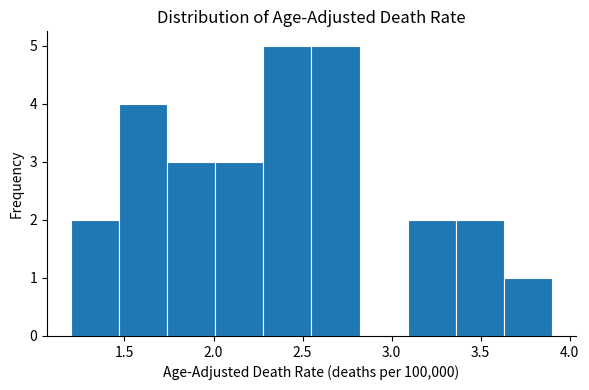

Reading left to right, list every bar in this chart as the range it spans on the x-axis followed by its height. Neither the bar edges nor the heights are printed on the chart, so give them approximately, as read against the axes.

1.20 to 1.47: 2
1.47 to 1.74: 4
1.74 to 2.01: 3
2.01 to 2.28: 3
2.28 to 2.55: 5
2.55 to 2.82: 5
2.82 to 3.09: 0
3.09 to 3.36: 2
3.36 to 3.63: 2
3.63 to 3.90: 1